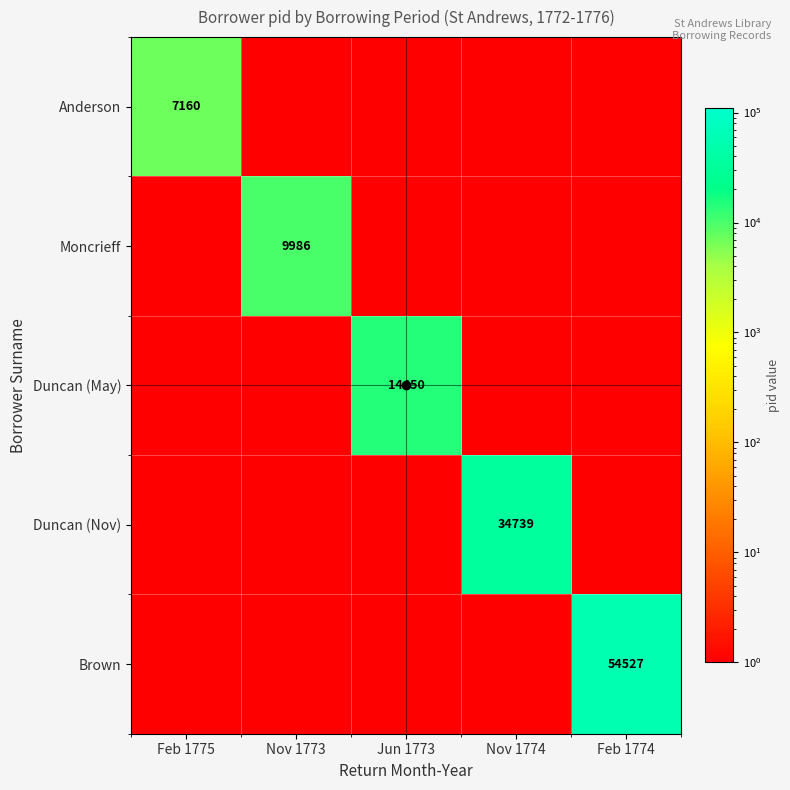

Which series has the largest range (max minus min)?

Brown